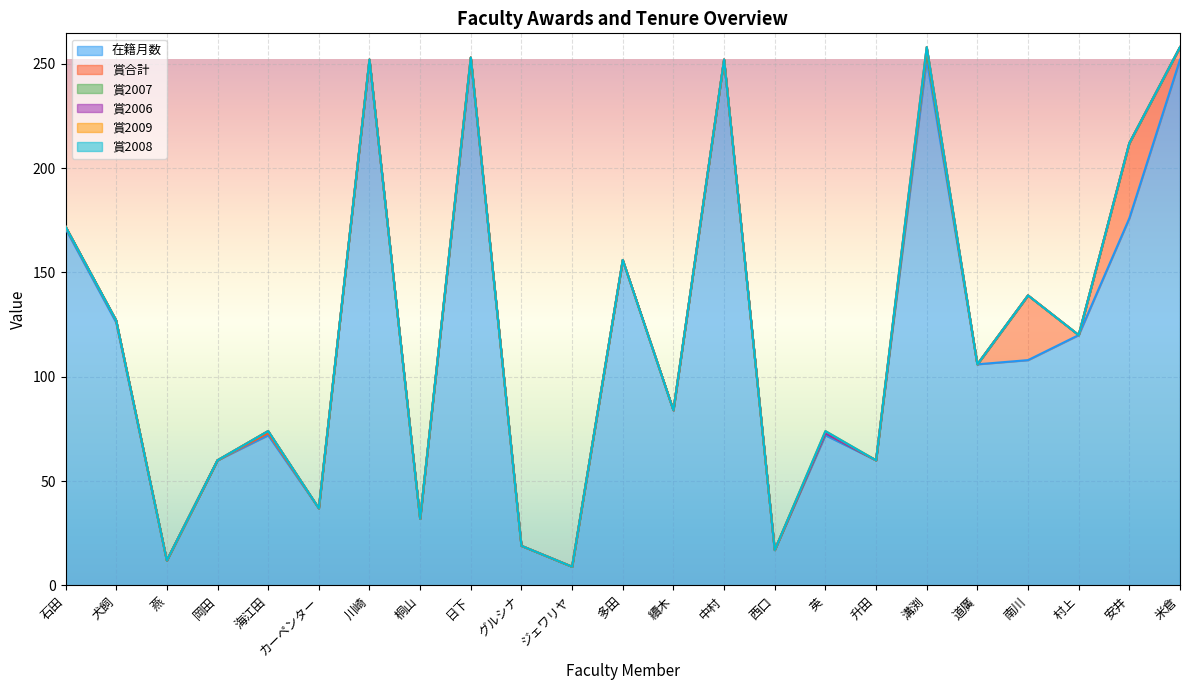

At which category is the sum across all series the highest?

溝渕